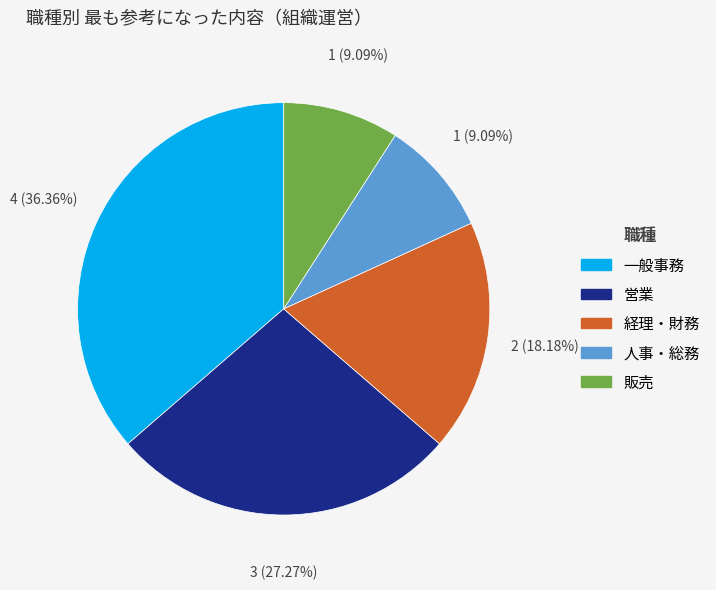

To the nearest percent, what is the difference between the 営業 and 販売 slice percentages?

18%